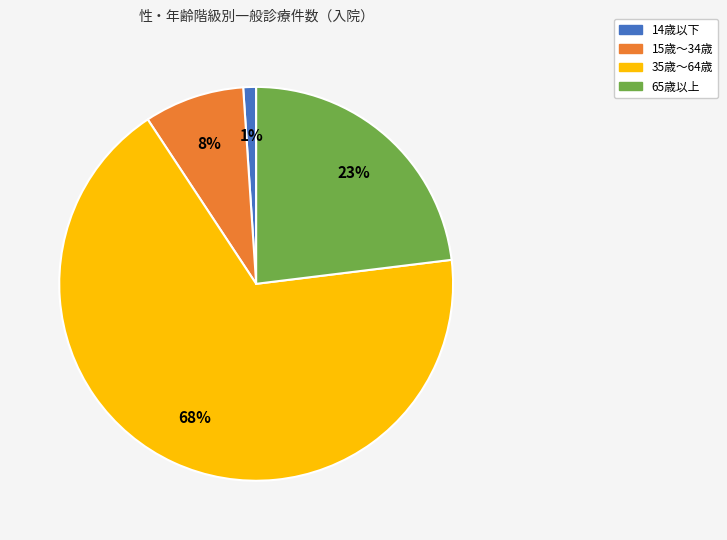

Is the sum of 15歳～34歳 and 35歳～64歳 greater than half?

Yes